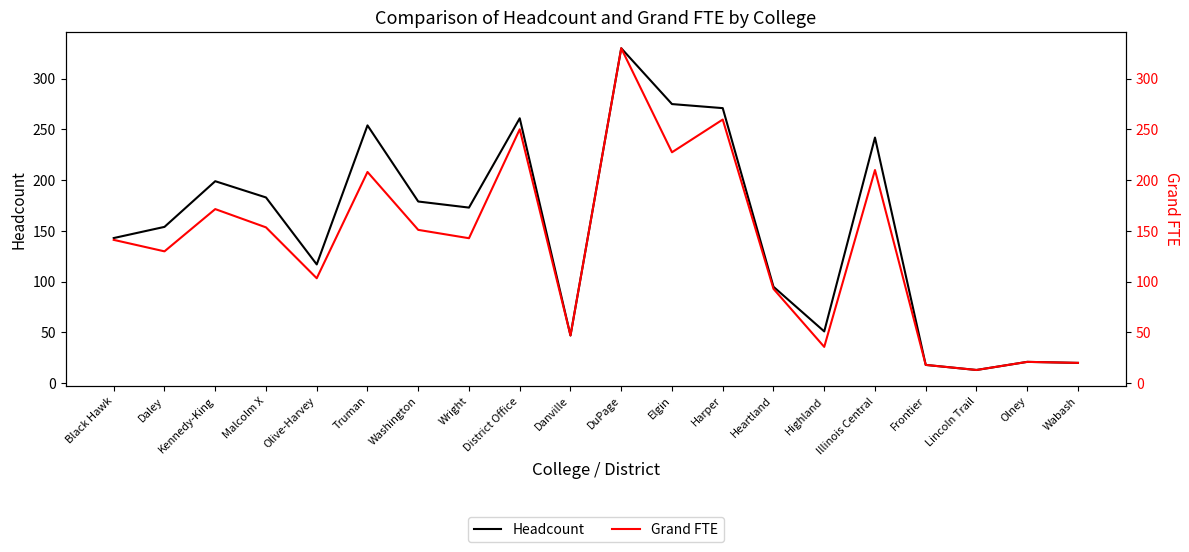

What is the total value across all series at Washington?

330.1